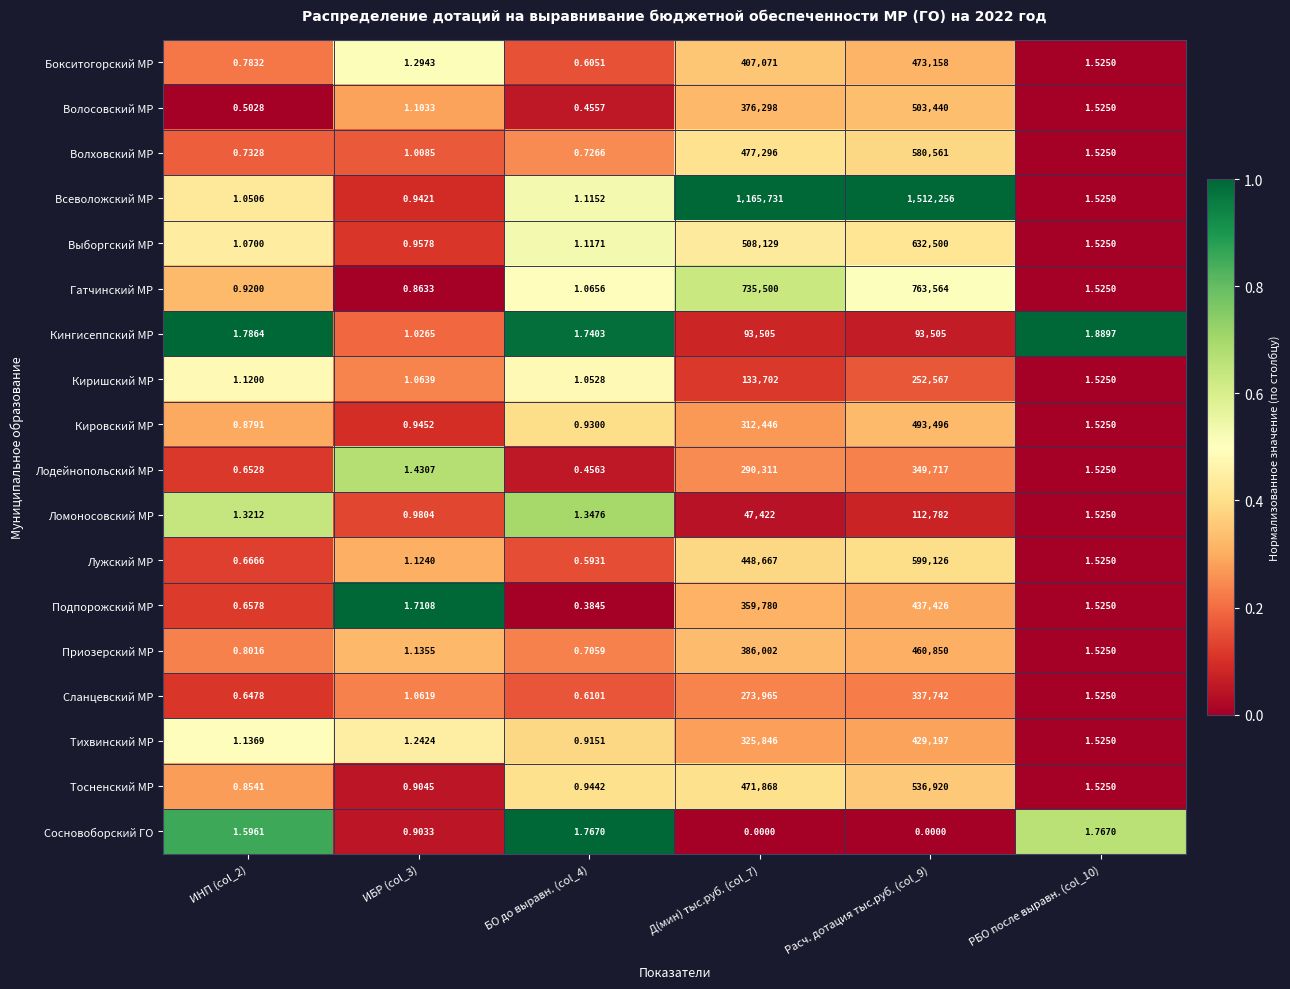

Is the value of Тихвинский МР at БО до выравн. (col_4) greater than the value of Сосновоборский ГО at Д(мин) тыс.руб. (col_7)?

Yes